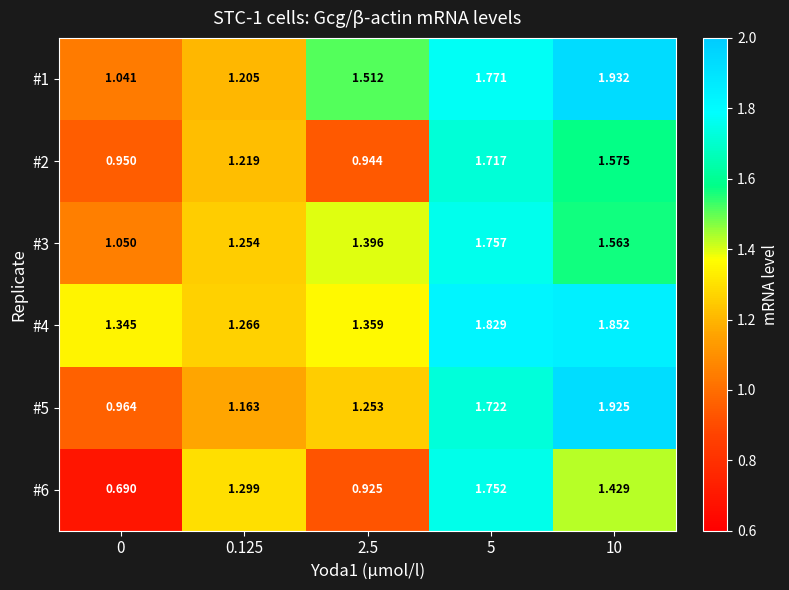

Is the value of #3 at 5 greater than the value of #2 at 5?

Yes